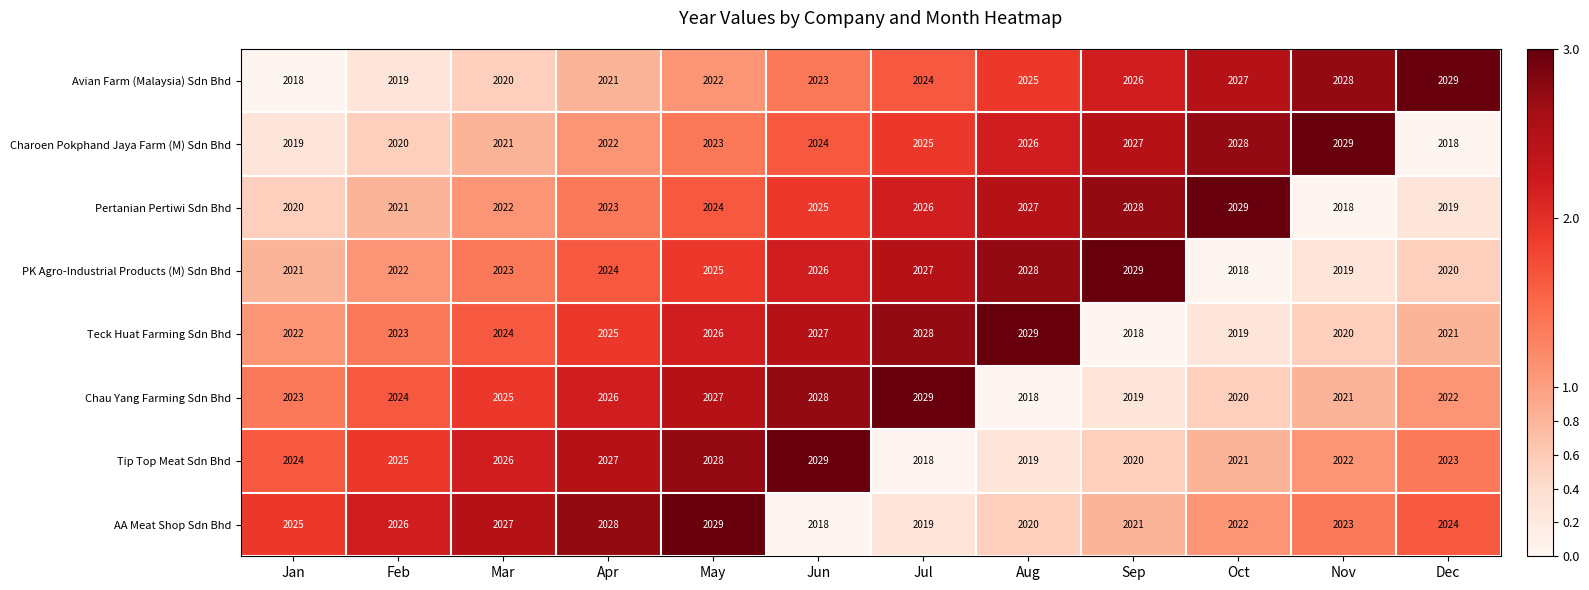

Between Mar and Dec, which series saw the biggest shift?

Avian Farm (Malaysia) Sdn Bhd